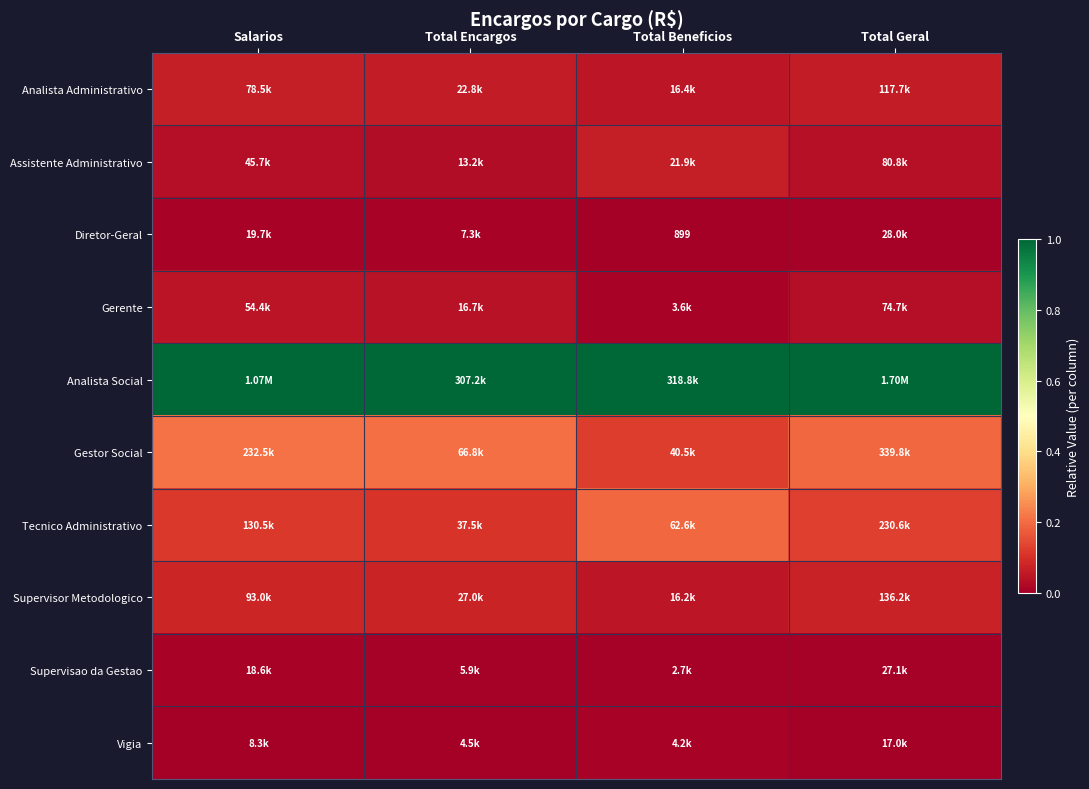

Which category has the highest value in the Assistente Administrativo series?

Total Beneficios